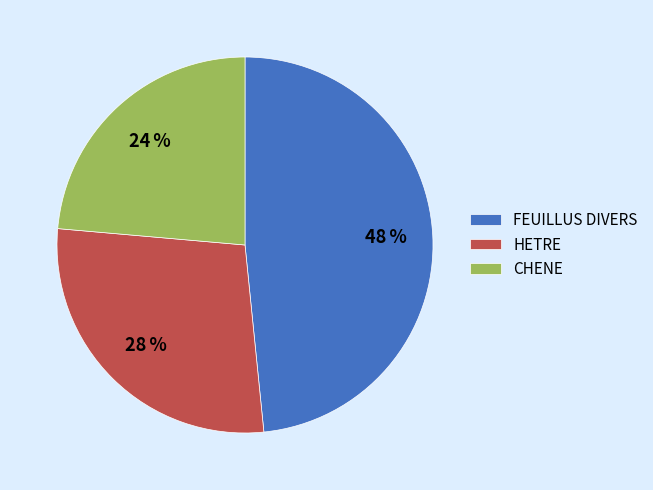

Is it true that HETRE is 28% of the pie?

True